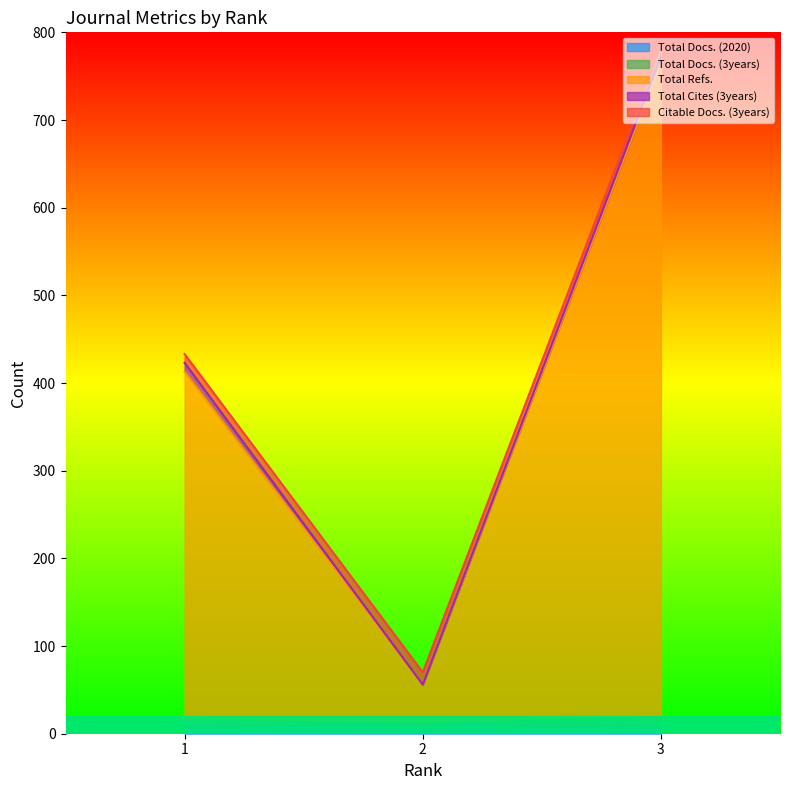

What is the average value of the Citable Docs. (3years) series?

428